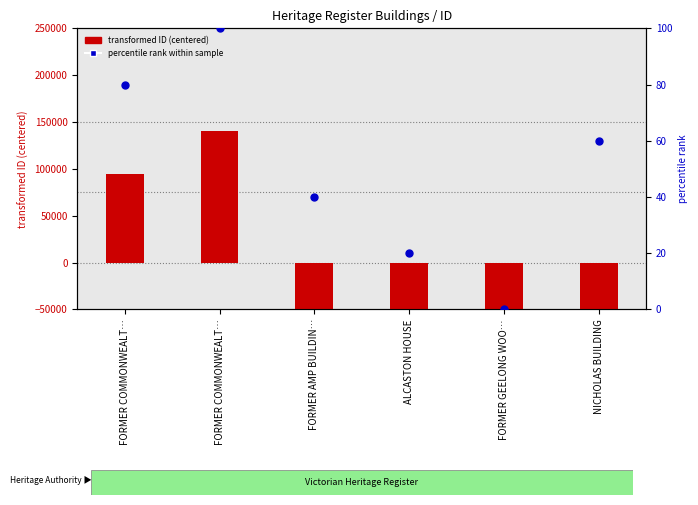

At which category is the sum across all series the highest?

FORMER COMMONWEALT…